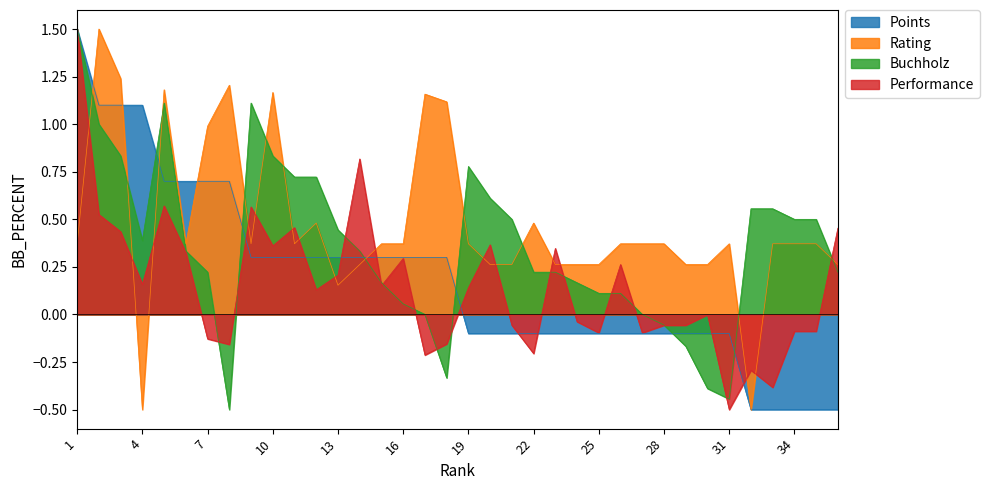

Where does the Points series first go above 0?

1